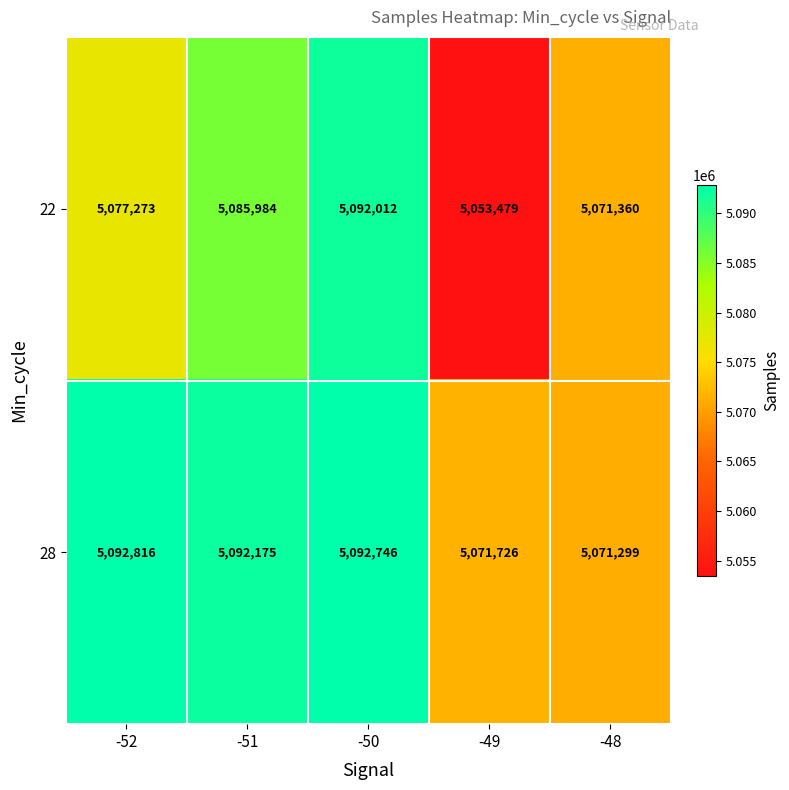

List the series in order of their overall mean, lowest first.

22, 28